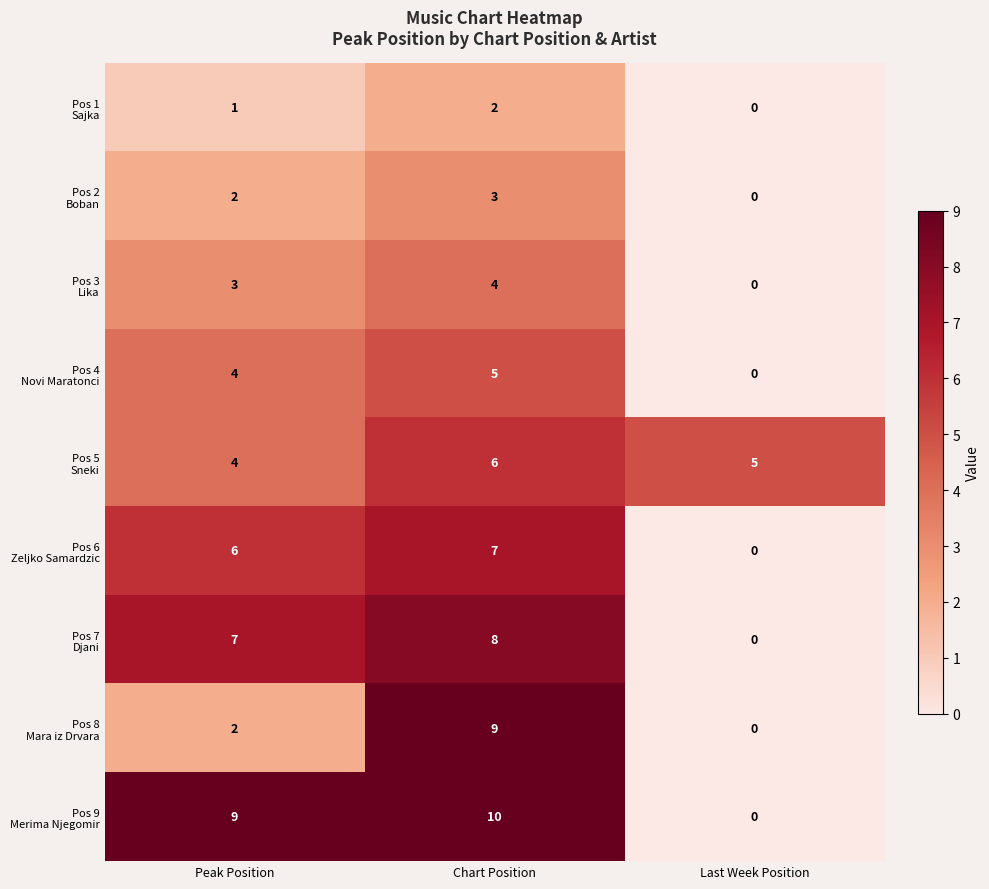

How many series are shown in this chart?

9